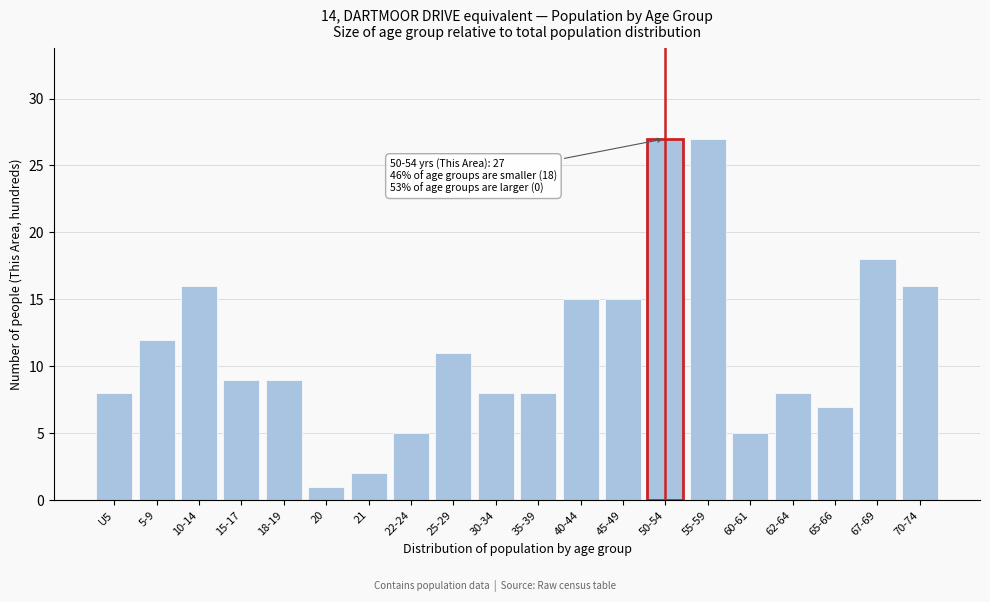

Reading left to right, list all the values displayed in this chart.

U5=8	5-9=12	10-14=16	15-17=9	18-19=9	20=1	21=2	22-24=5	25-29=11	30-34=8	35-39=8	40-44=15	45-49=15	50-54=27	55-59=27	60-61=5	62-64=8	65-66=7	67-69=18	70-74=16